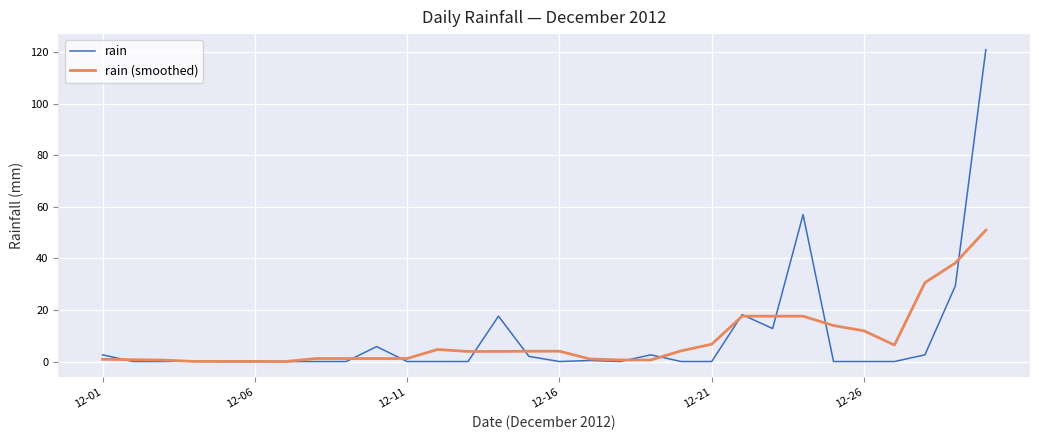

What is the difference between the maximum and minimum values in the rain (smoothed) series?

51.0